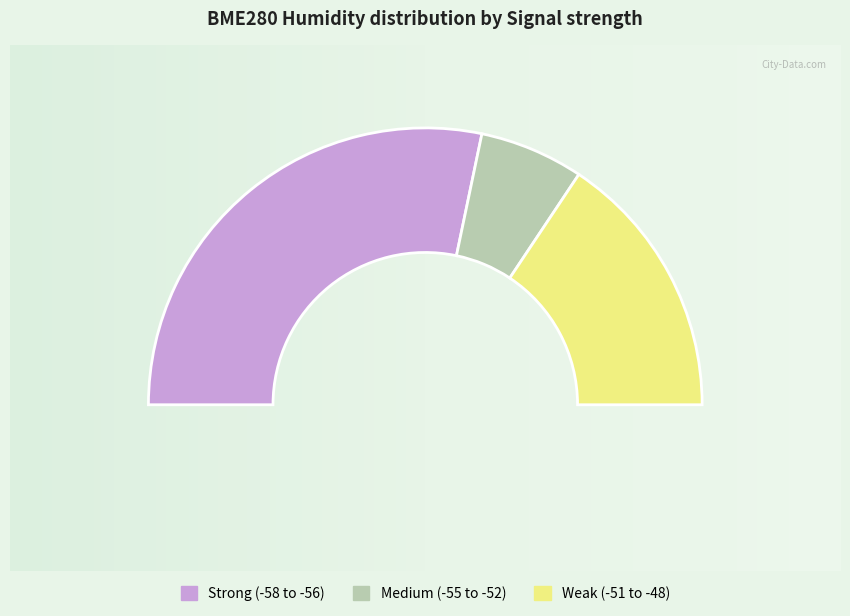

To the nearest percent, what is the combined percentage of -53 and -52?

5%